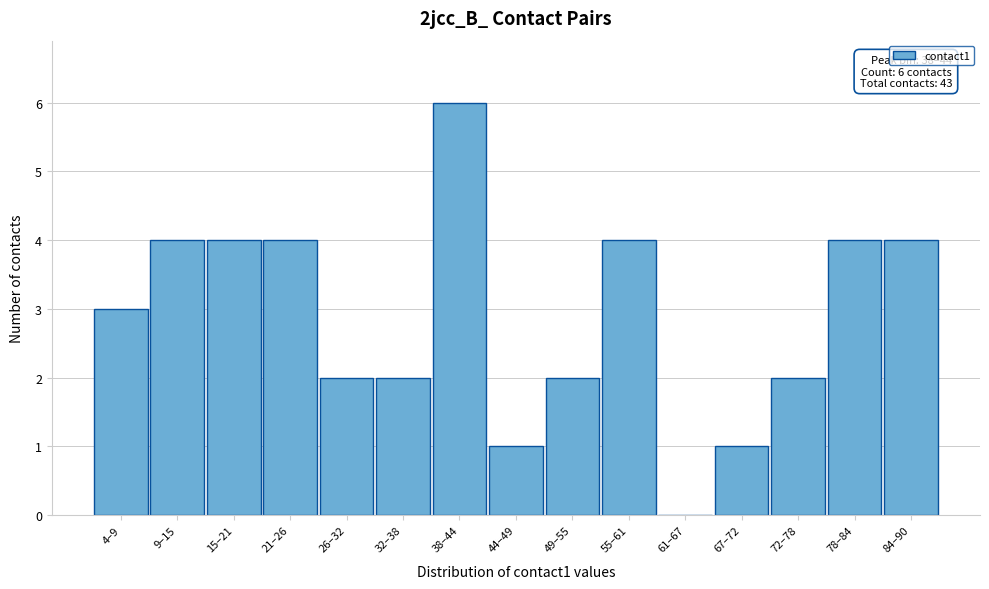

Reading left to right, what are all the values shown in this chart?

4–9=3	9–15=4	15–21=4	21–26=4	26–32=2	32–38=2	38–44=6	44–49=1	49–55=2	55–61=4	61–67=0	67–72=1	72–78=2	78–84=4	84–90=4